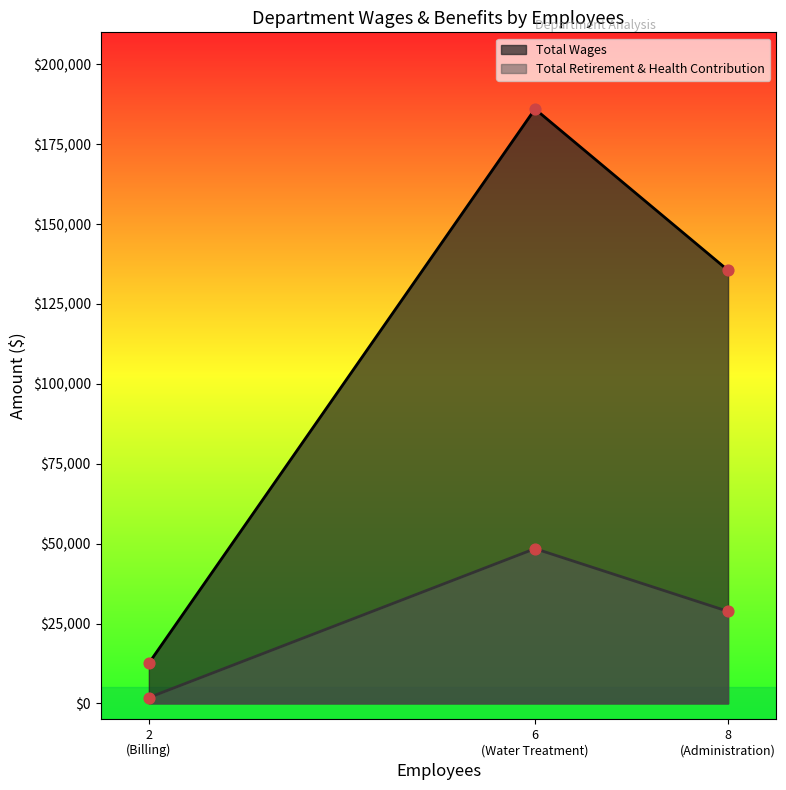

Which series has the largest total across all categories?

Total Wages